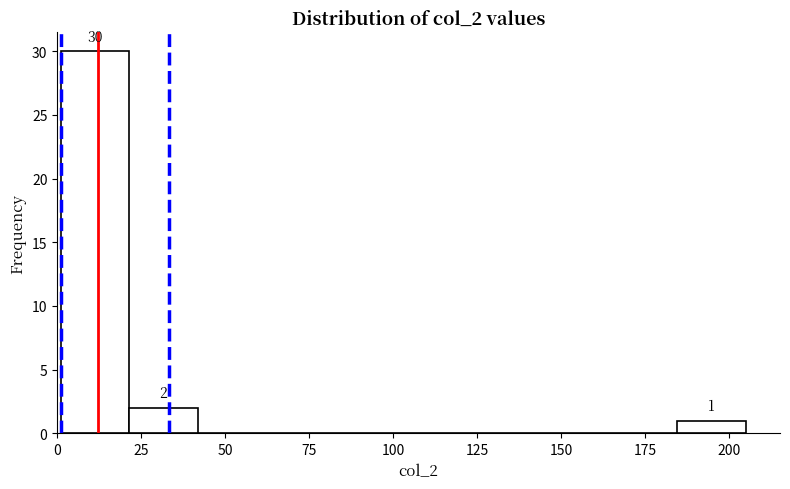

Which range on the x-axis has the tallest bar?

0 to 20